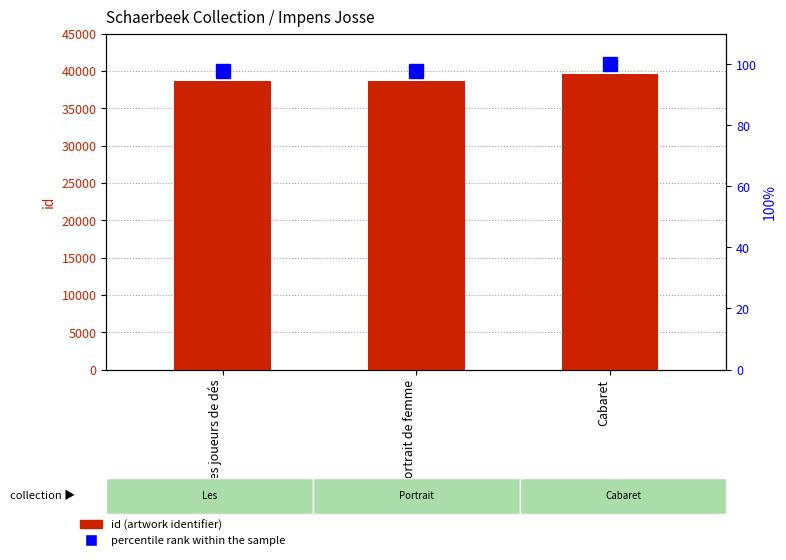

What is the value of the id bar at the 2nd from the left?

38708.0